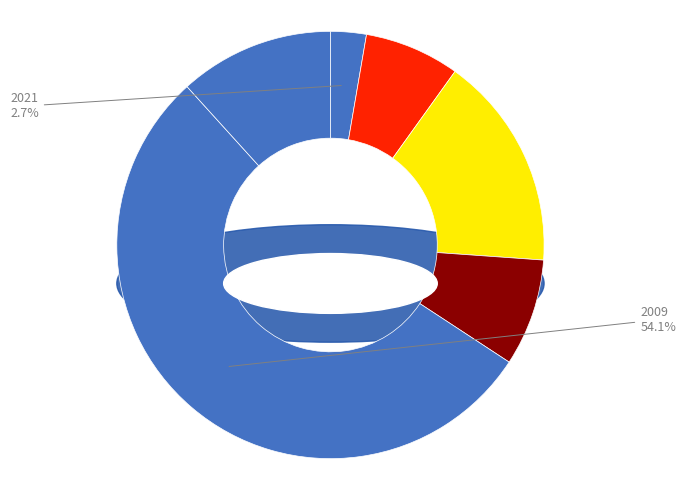

Is there a majority slice in this chart?

Yes